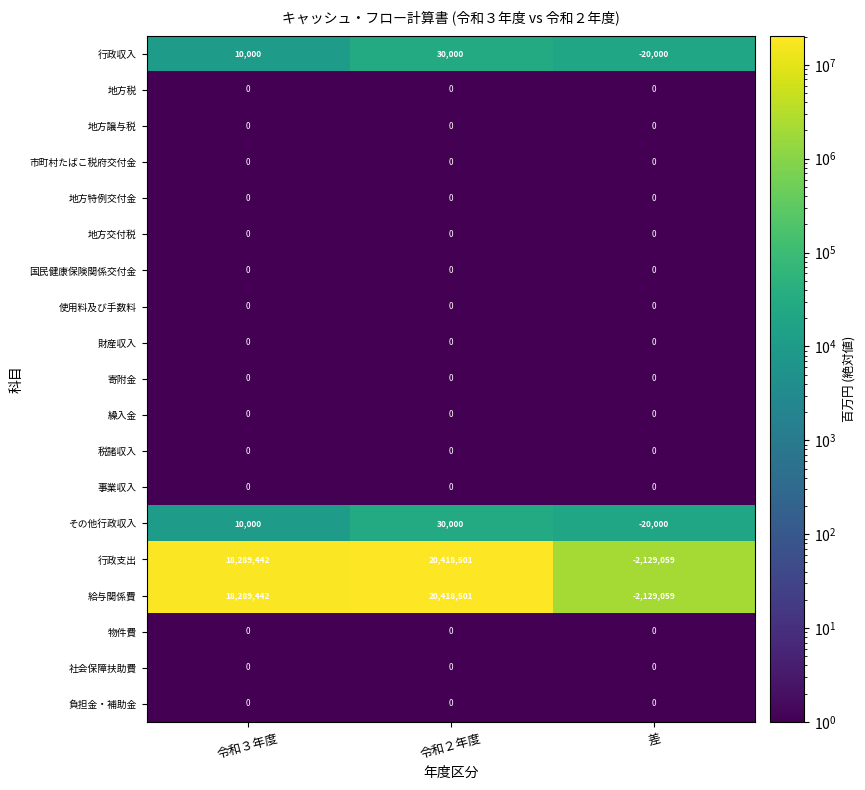

True or false: 寄附金 has a value of 0 at 令和２年度.

True